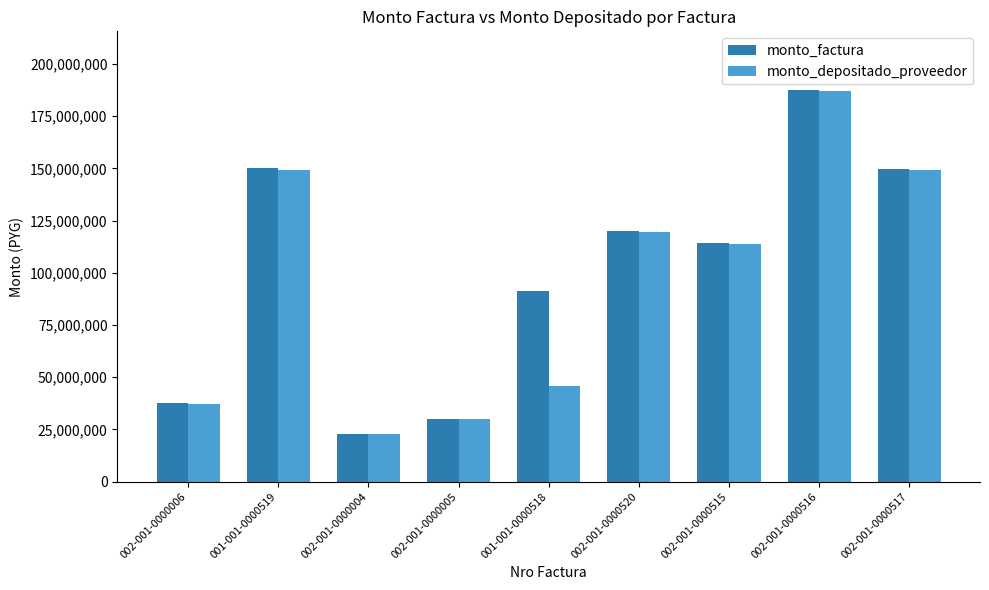

What is the maximum value for monto_factura?

187500000